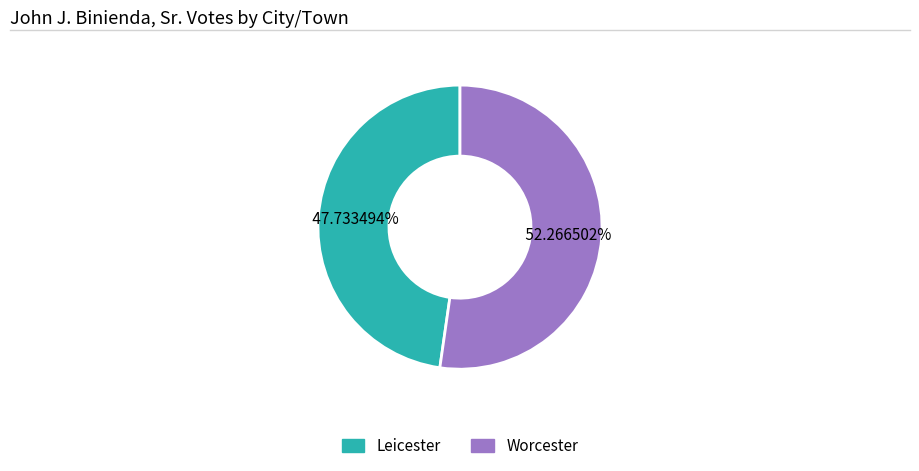

Which slice represents more than half of the pie?

Worcester